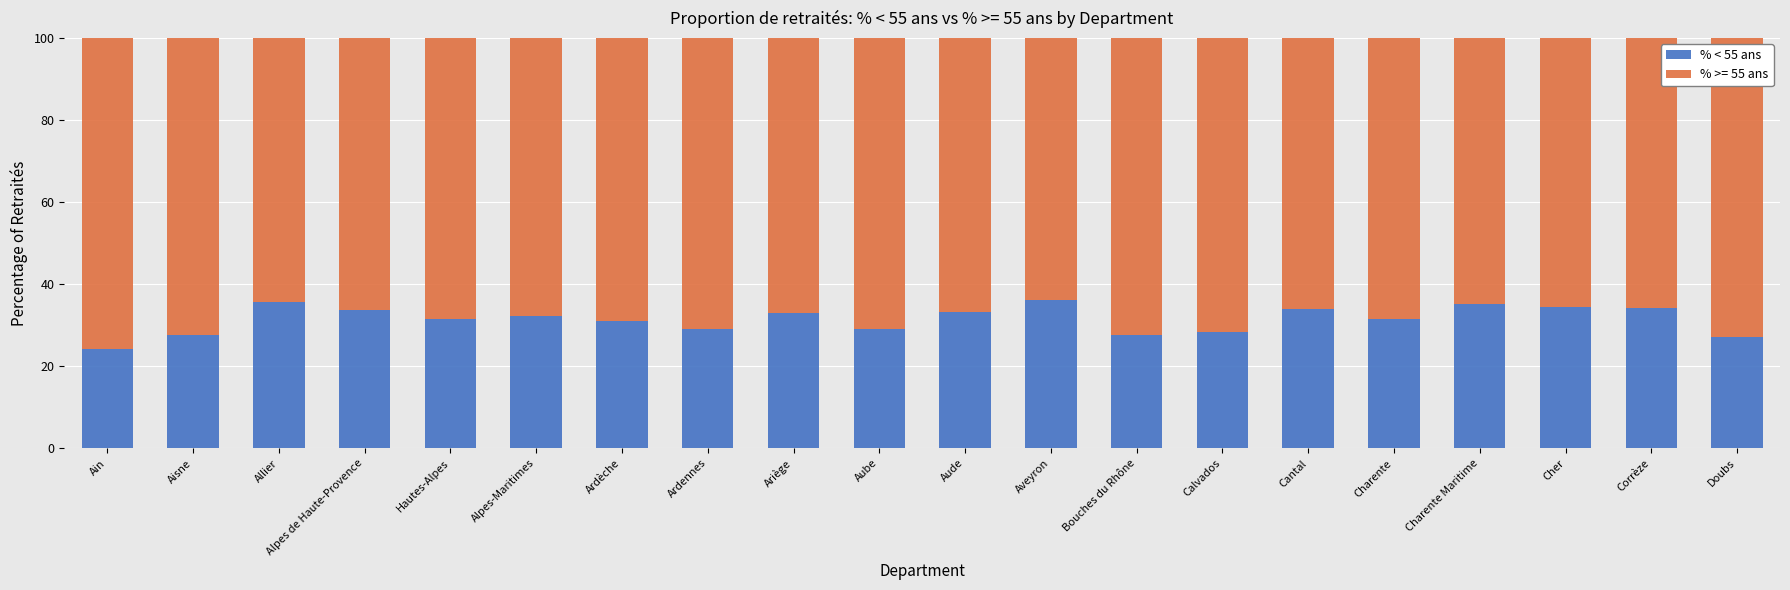

What is the maximum value for % < 55 ans?

36.1